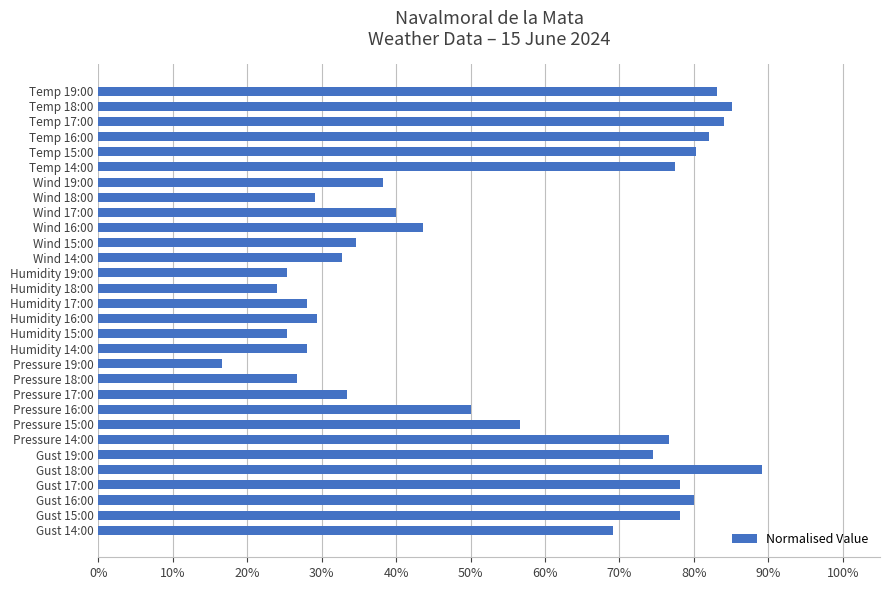

What is the average value?

0.5